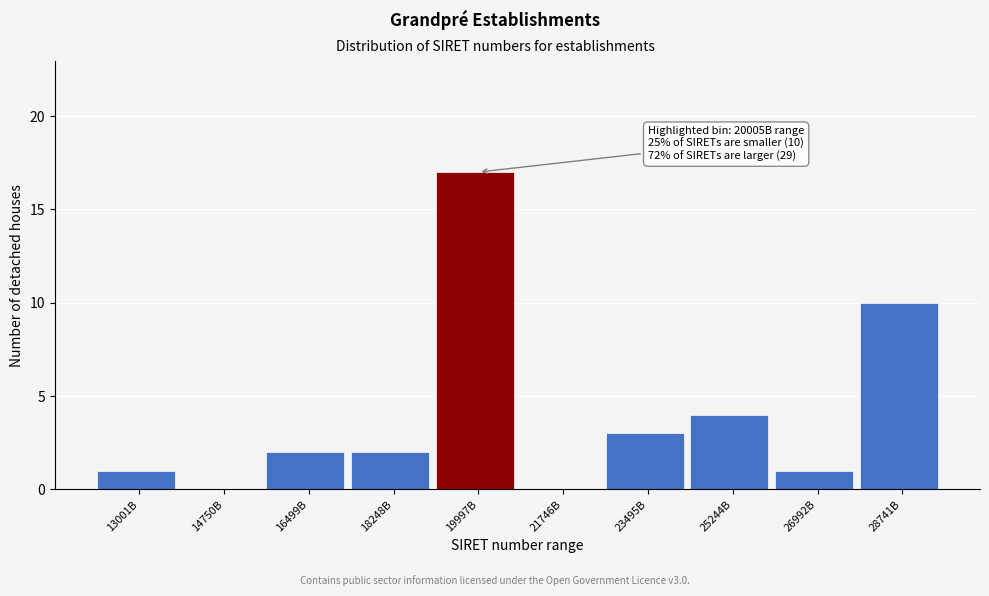

Reading right to left, what are all the values shown in this chart?

28741B=10	26992B=1	25244B=4	23495B=3	21746B=0	19997B=17	18248B=2	16499B=2	14750B=0	13001B=1